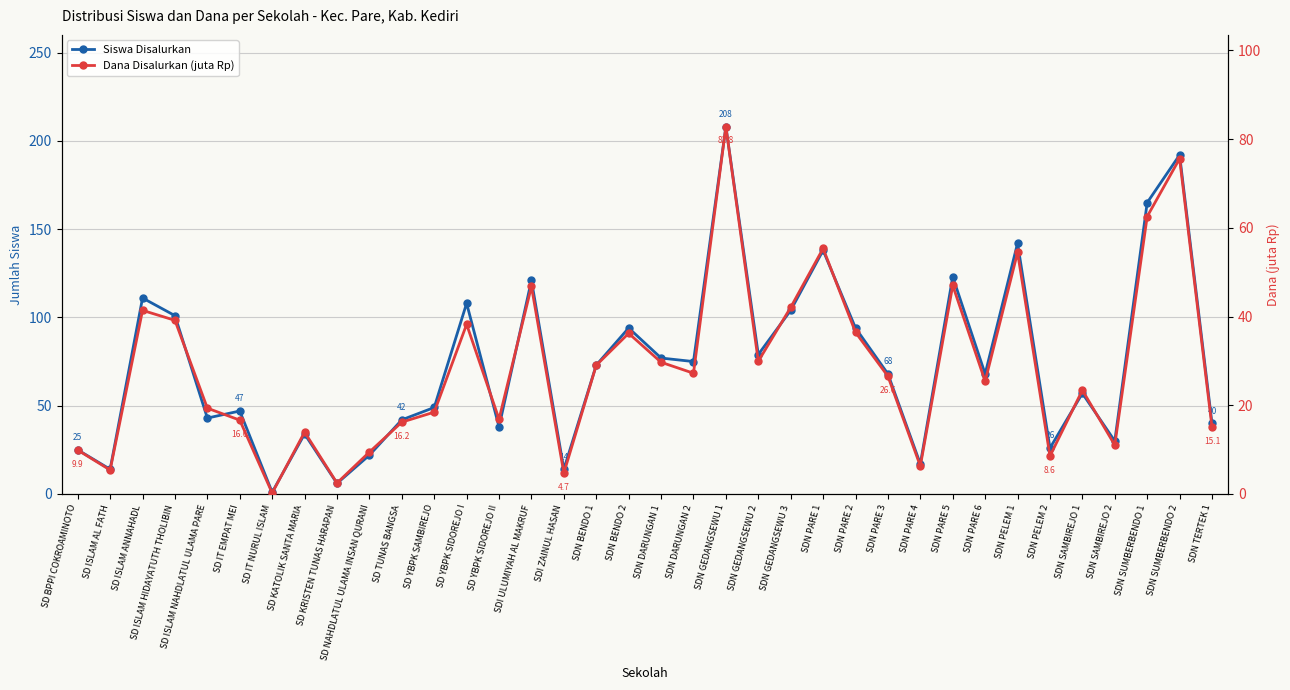

At which label is Siswa Disalurkan closest to 104?

SDN GEDANGSEWU 3